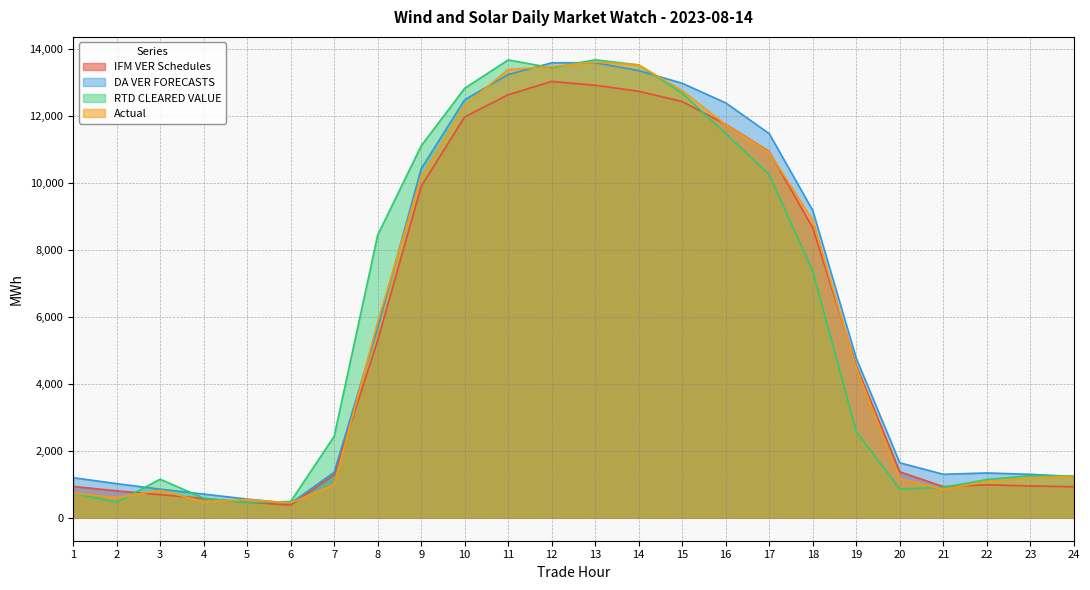

What is the approximate value of IFM VER Schedules at 5?

465.3